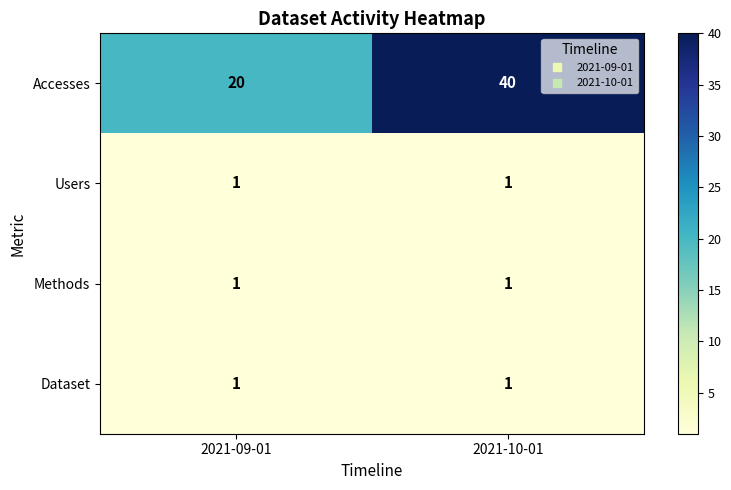

Which series changed the most between 2021-09-01 and 2021-10-01?

Accesses